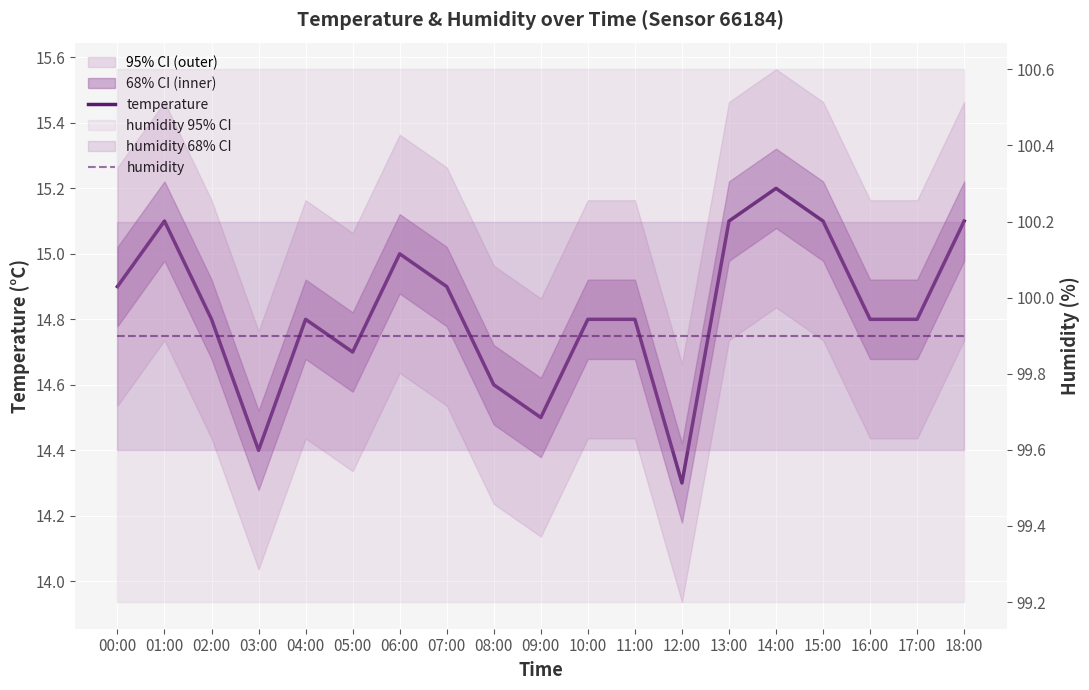

True or false: temperature and humidity cross at least once.

False